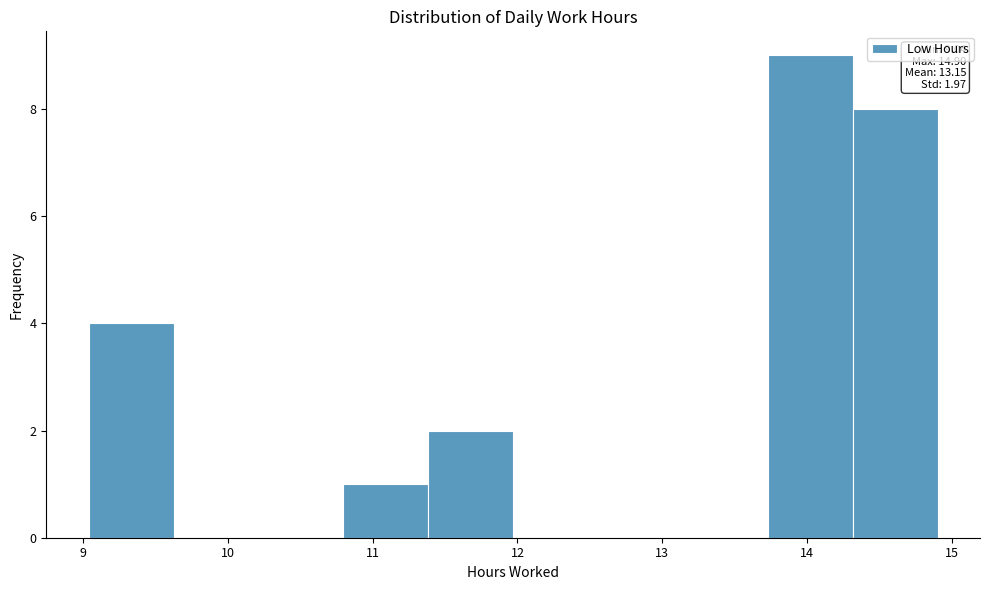

Which range on the x-axis has the tallest bar?

13.7 to 14.3